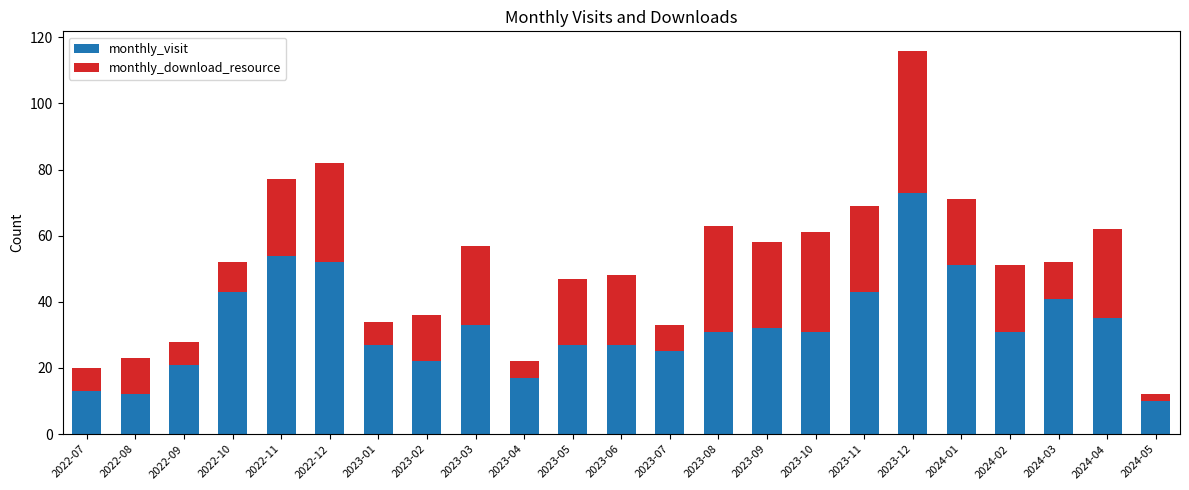

What is the sum of the monthly_visit values at 2023-03 and 2023-09?

65